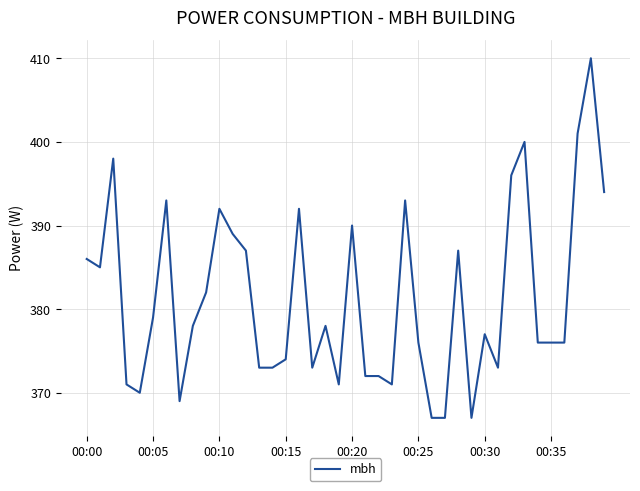

What is the minimum value shown in the chart?

367